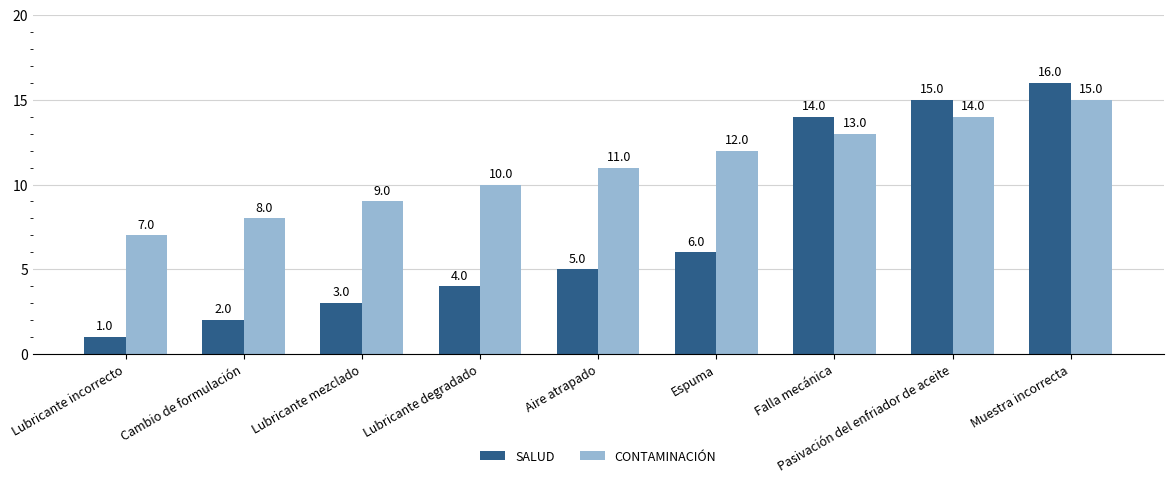

List the series in order of their overall mean, highest first.

CONTAMINACIÓN, SALUD